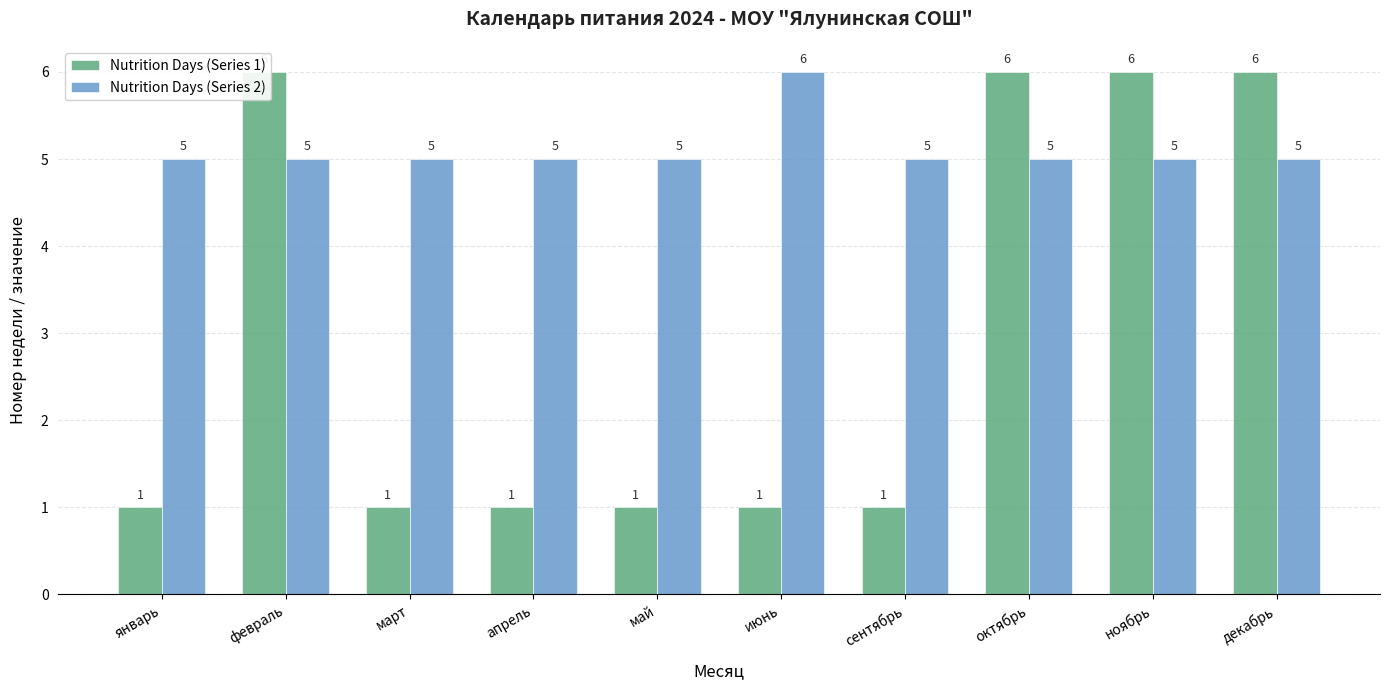

Which series has the largest total across all categories?

Nutrition Days (Series 2)